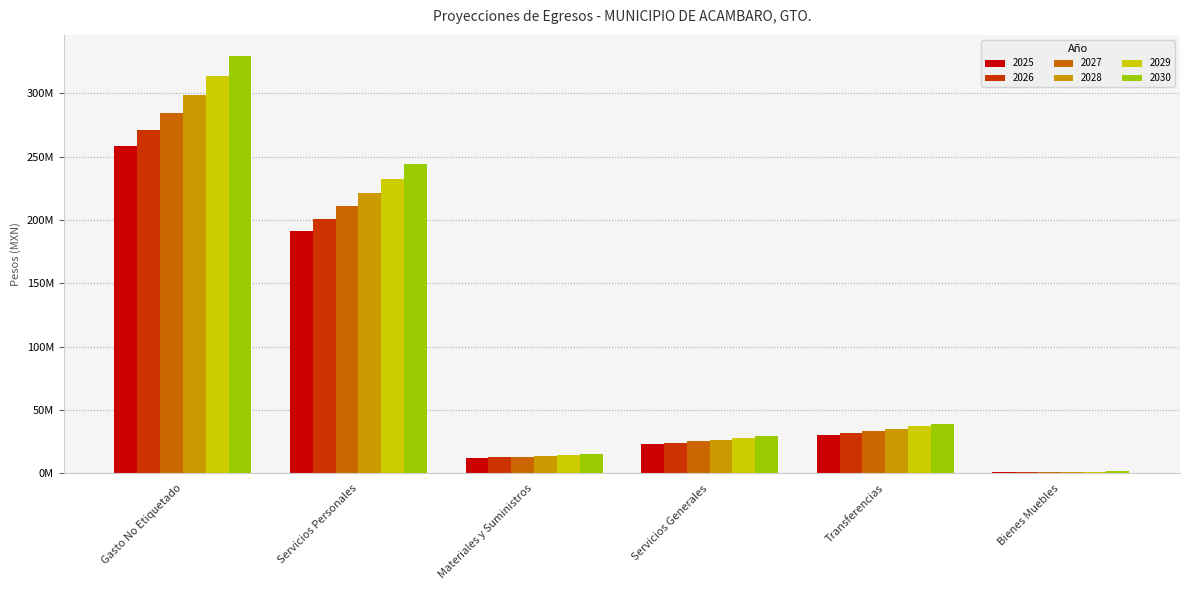

Are the bars grouped side by side (vs. stacked)?

Yes